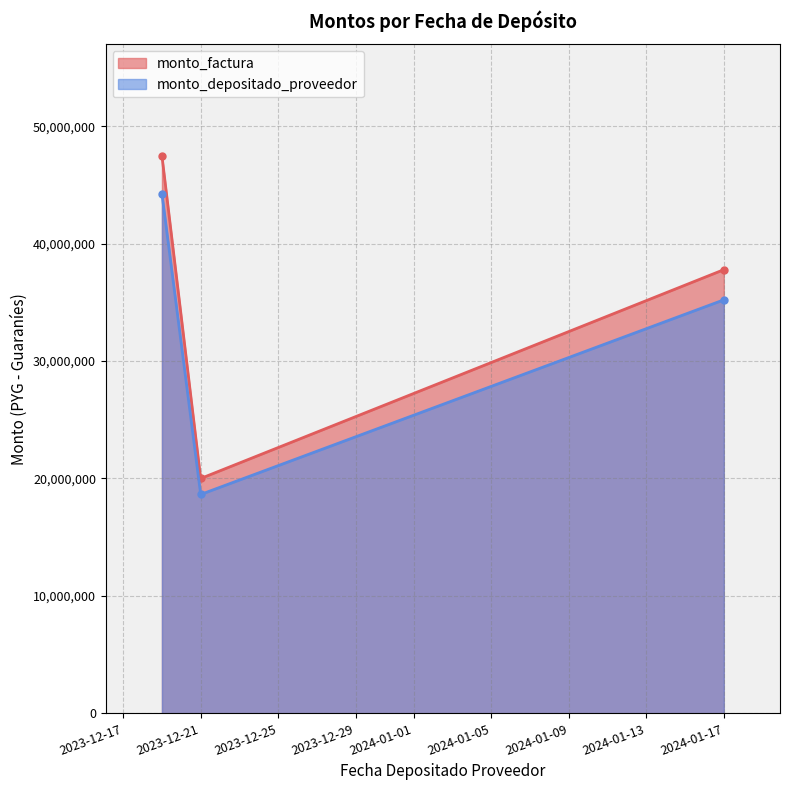

Which series has the largest total across all categories?

monto_factura